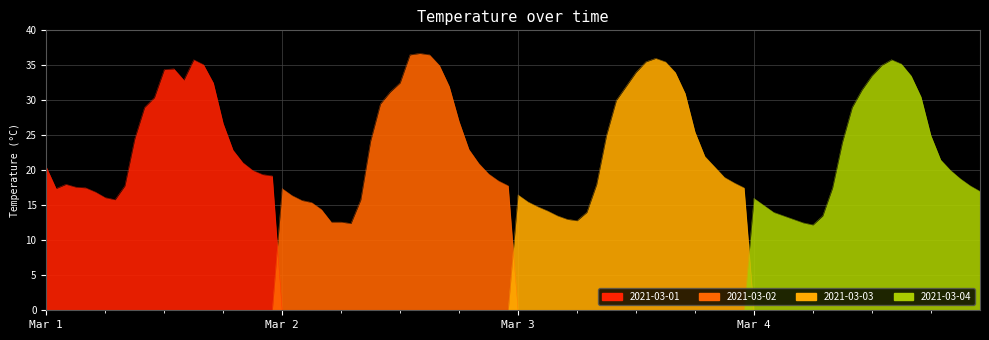

What are all the series names shown in the legend?

2021-03-01, 2021-03-02, 2021-03-03, 2021-03-04